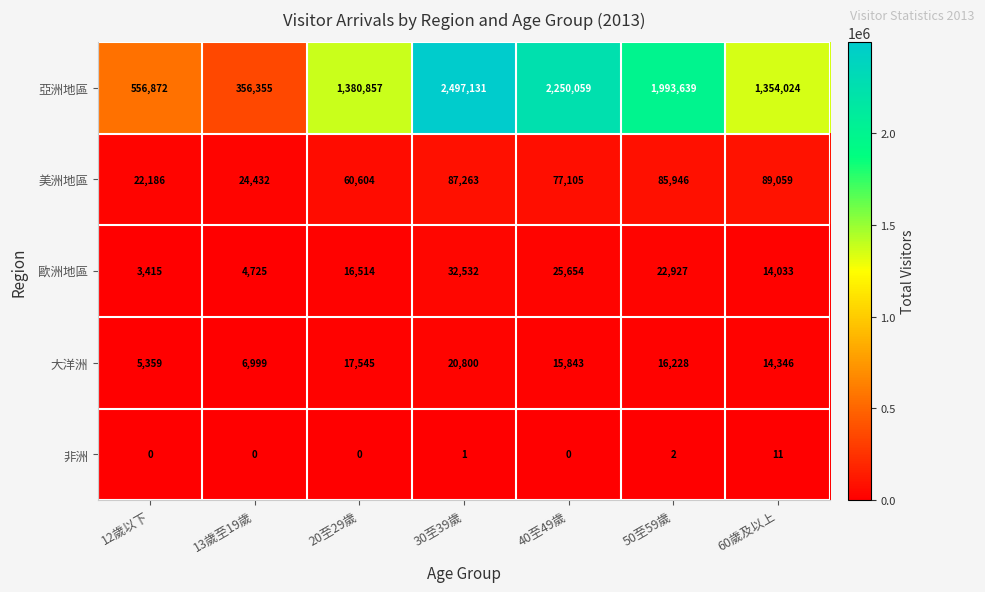

Is it true that 大洋洲 equals 16228 at 50至59歲?

True